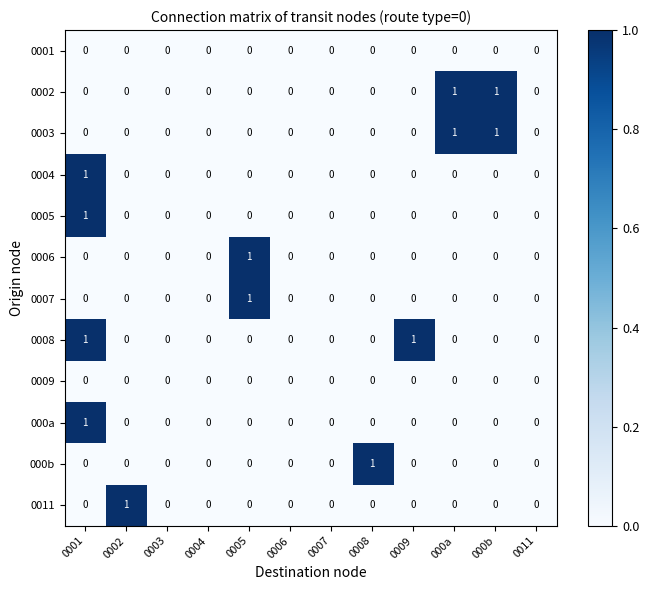

Between 0002 and 0003, which series saw the biggest shift?

0011